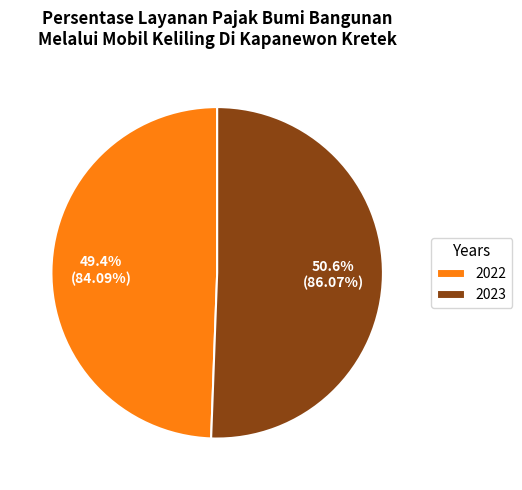

What is the total percentage of 2022 and 2023?

100.0%